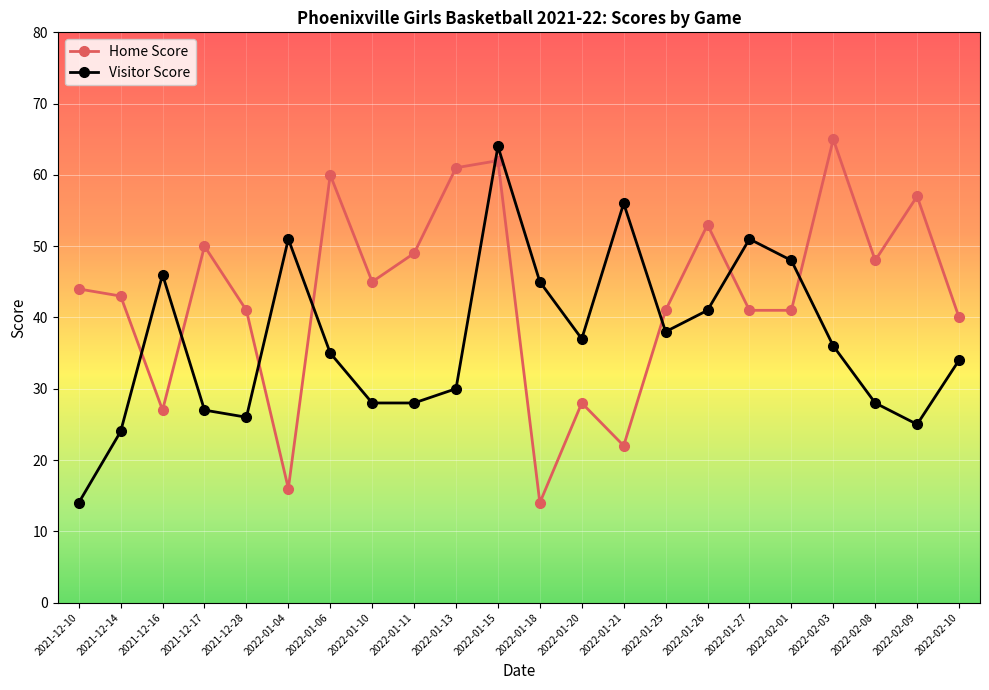

In Visitor Score, how many points are higher than both neighbors (excluding endpoints)?

5